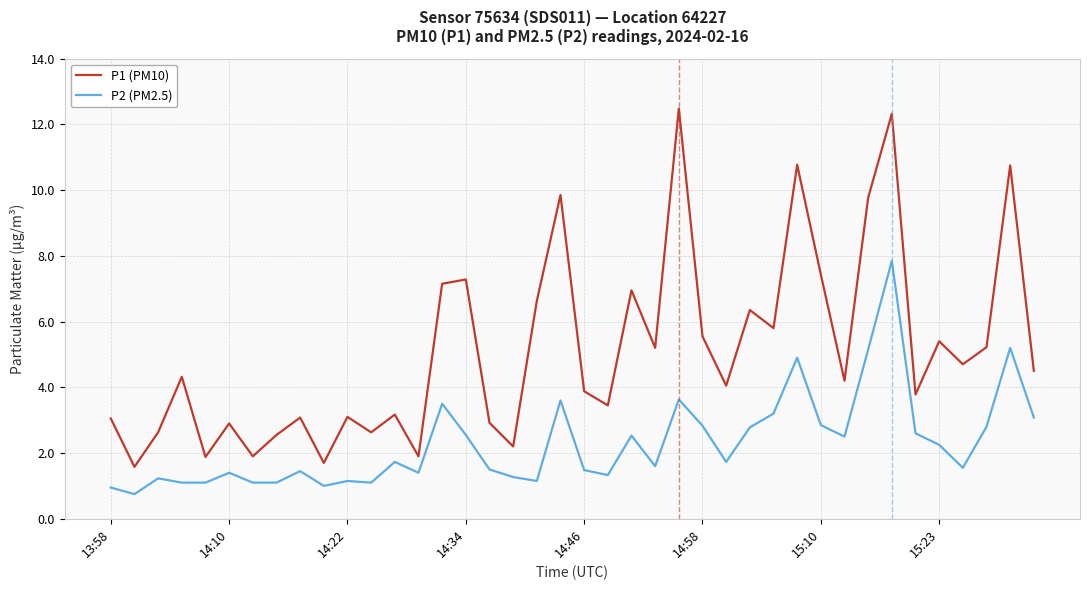

What is the average value of the P1 (PM10) series?

5.1